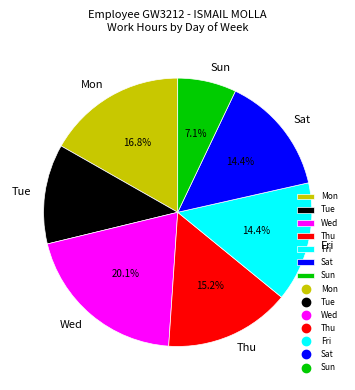

Is there a majority slice in this chart?

No